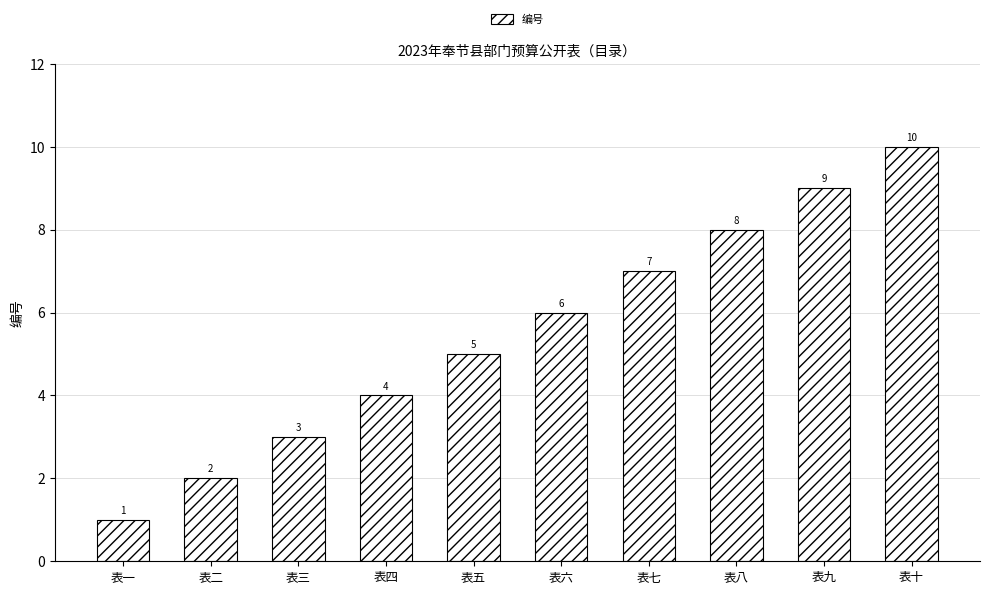

Where is the data nearest to the value 5?

表五